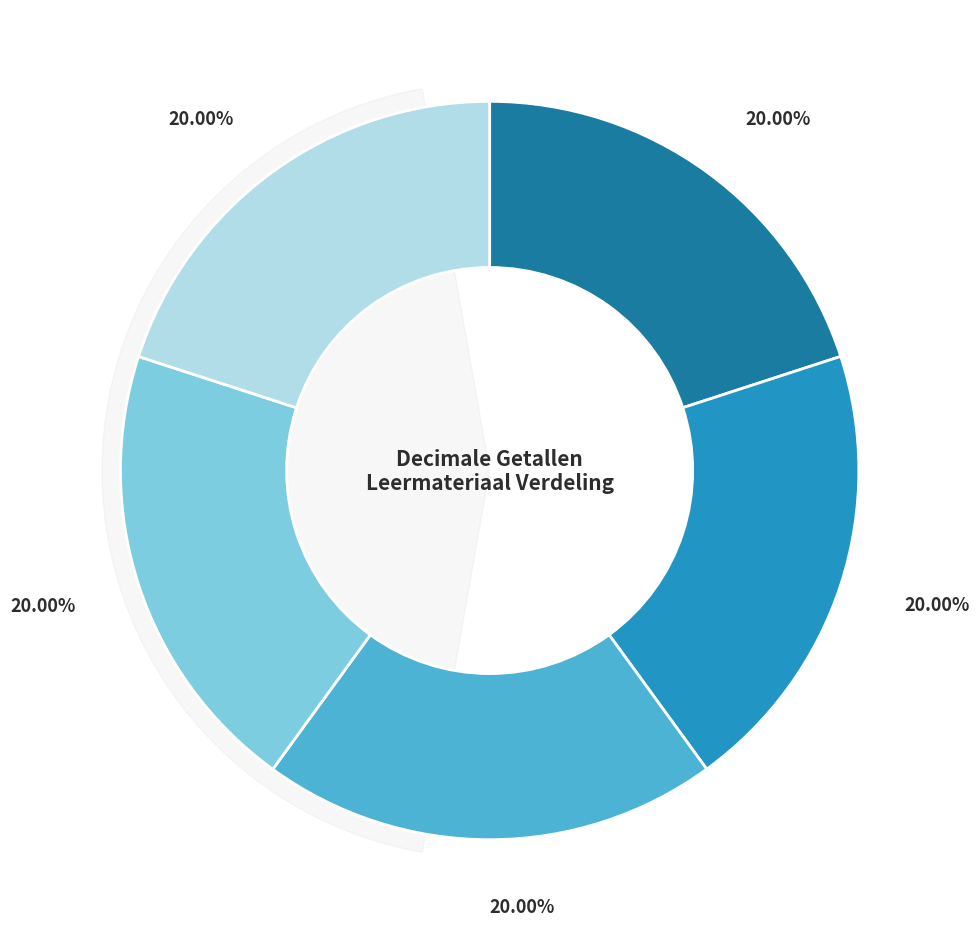

Rank the categories by value from highest to lowest.

Decimale getallen aftrekken - Voorbeeld 3, Decimale getallen aftrekken - Voorbeeld 2, Decimale getallen aftrekken - Voorbeeld 1, Decimale getallen optellen - Voorbeeld 2, Decimale getallen optellen - Voorbeeld 1